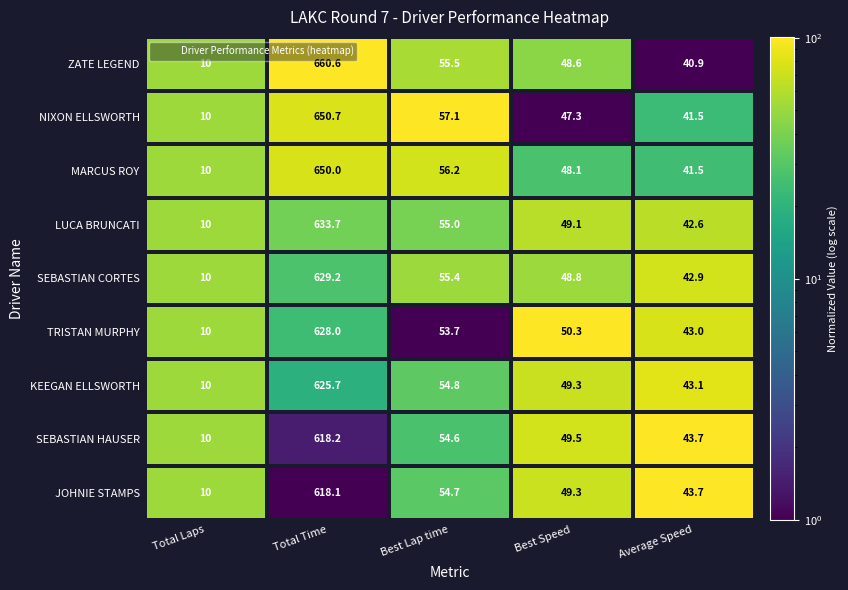

What is the total value across all series at Best Speed?

440.3